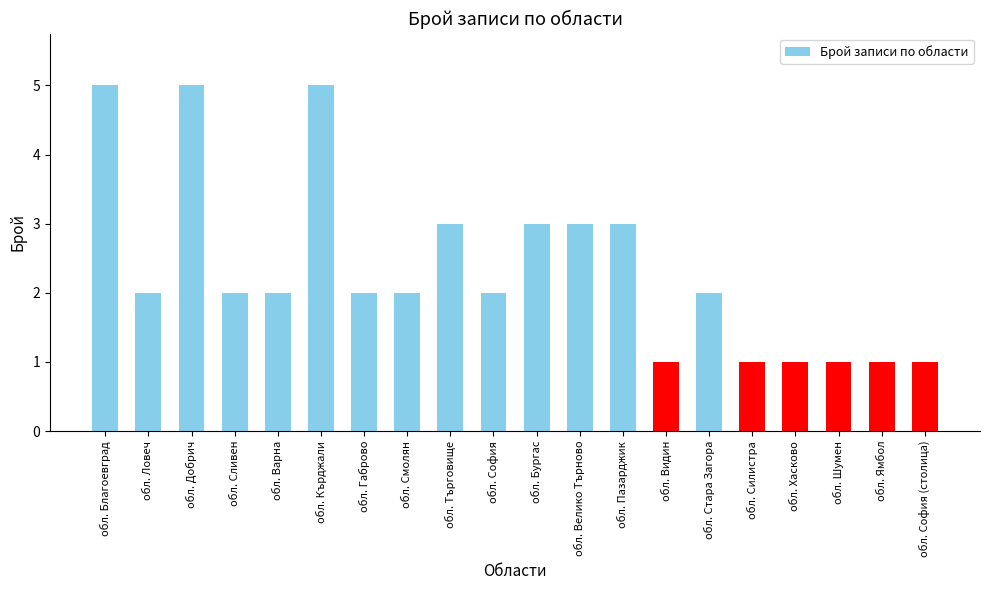

Approximately how many times larger is the value at обл. Добрич compared to обл. Хасково?

5.0